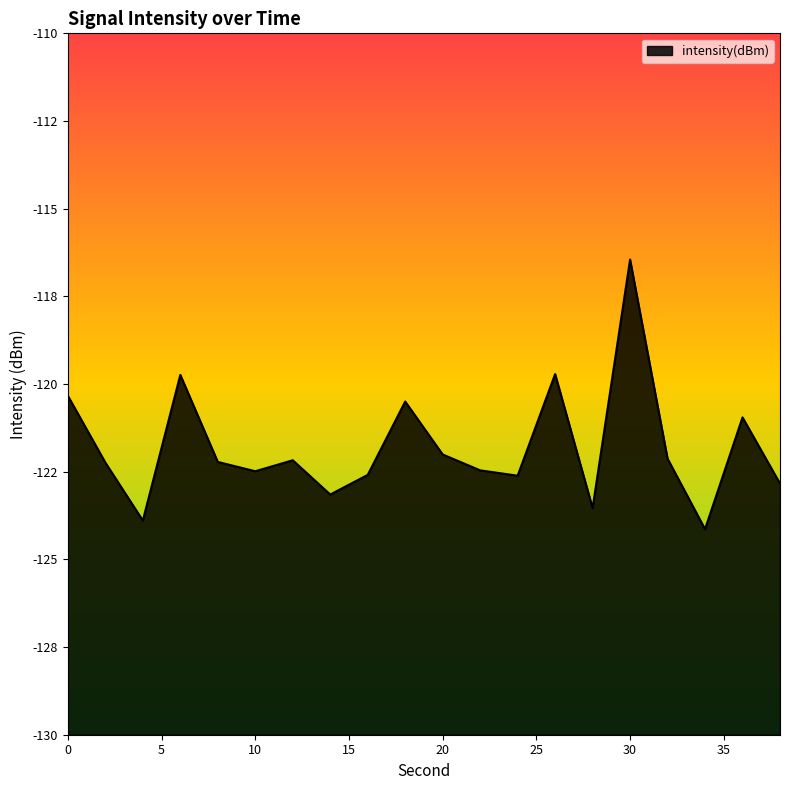

At which label is the value closest to -120?

6